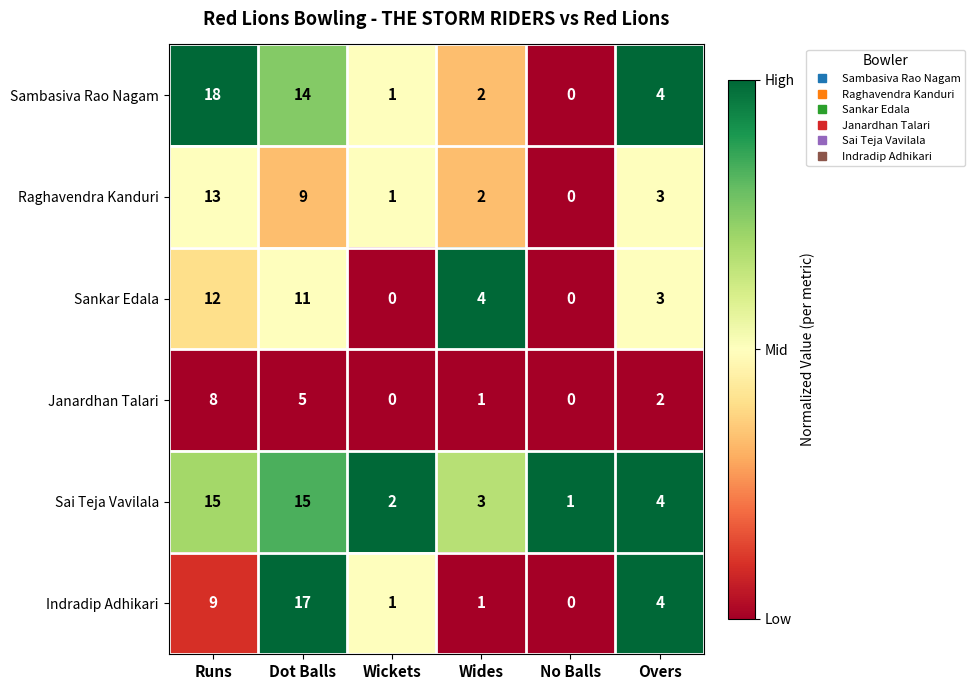

At which label does Sankar Edala first exceed 4?

Runs